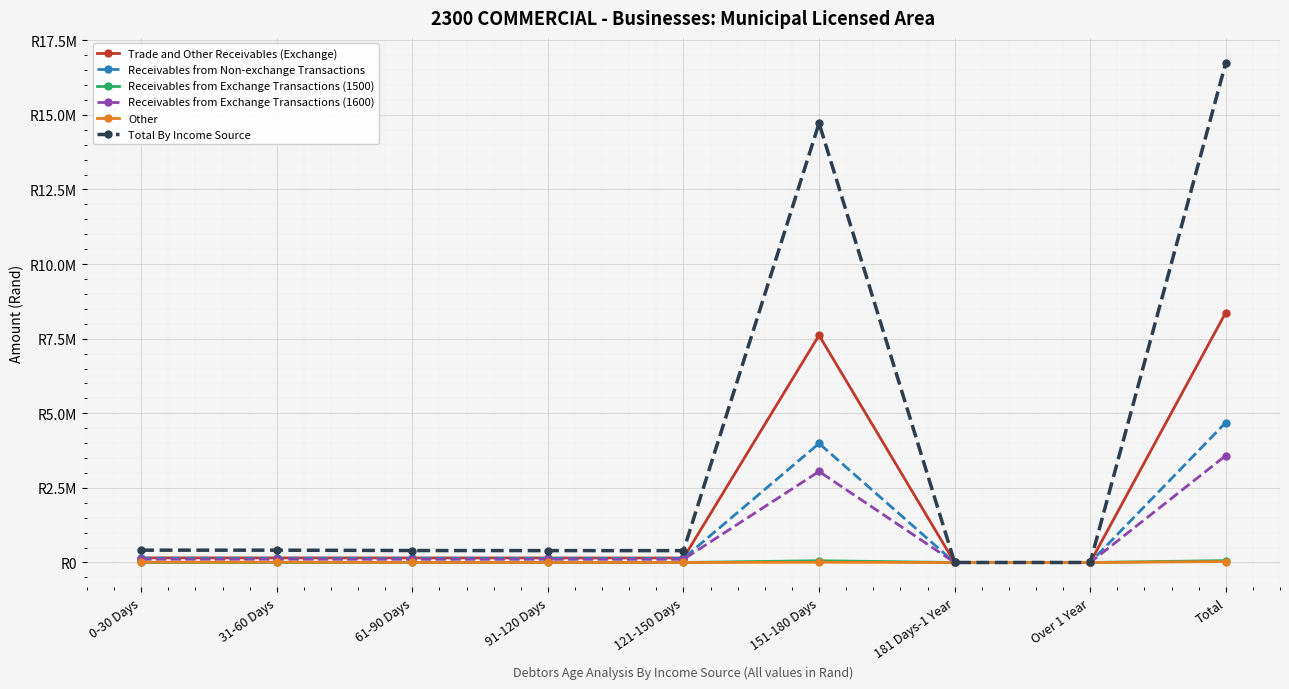

Which series has the largest total across all categories?

Total By Income Source